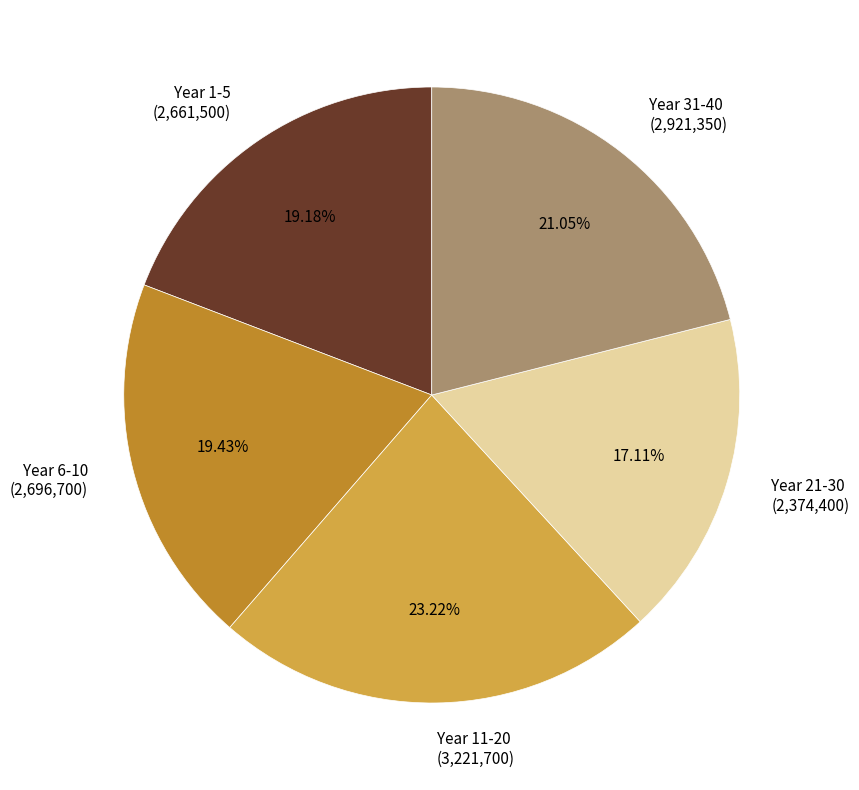

Is there any slice that represents more than half of the pie?

No